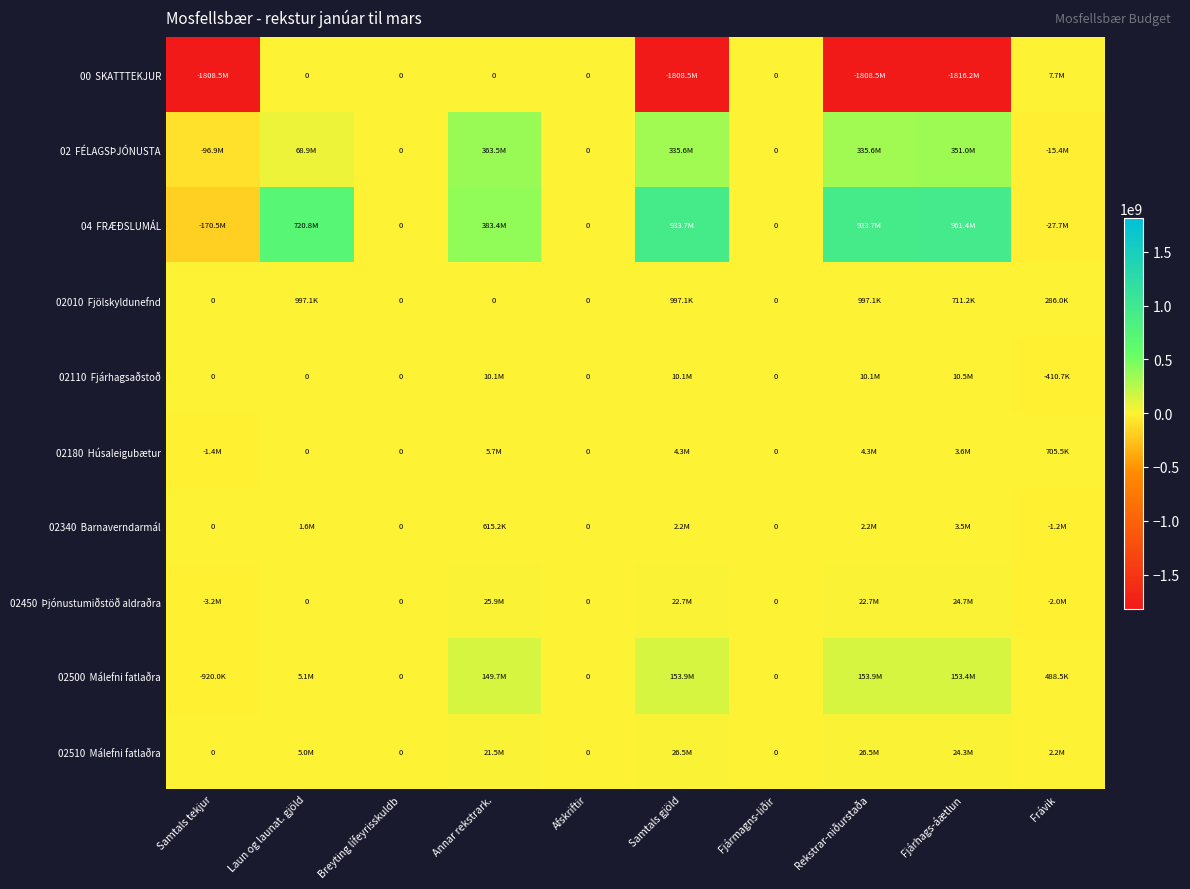

List the labels in order of 04 FRÆÐSLUMÁL value, largest first.

Fjárhags-áætlun, Samtals gjöld, Rekstrar-niðurstaða, Laun og launat. gjöld, Annar rekstrark., Breyting lífeyrisskuldb, Afskriftir, Fjármagns-liðir, Frávik, Samtals tekjur